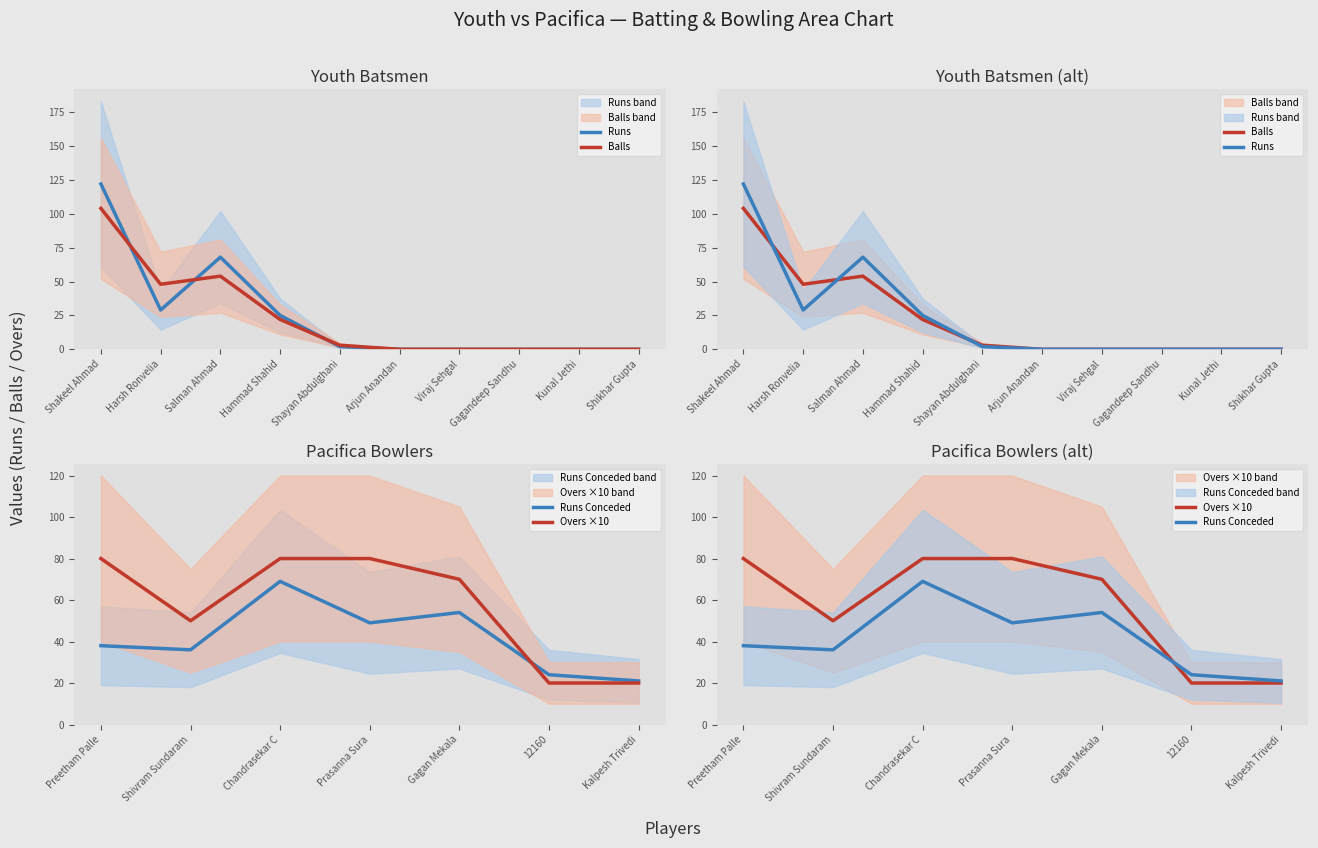

The value of Youth Batting Balls at Shikhar Gupta is 0. True or false?

True